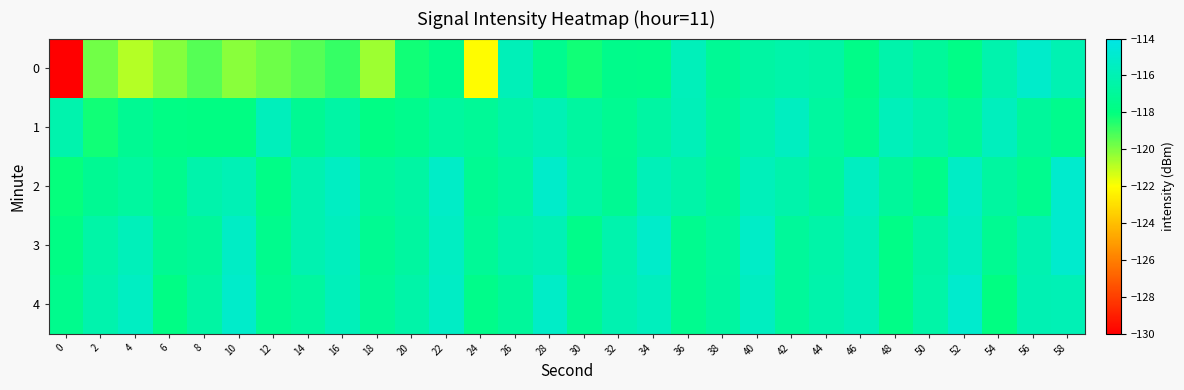

At which category is the sum across all series the highest?

40